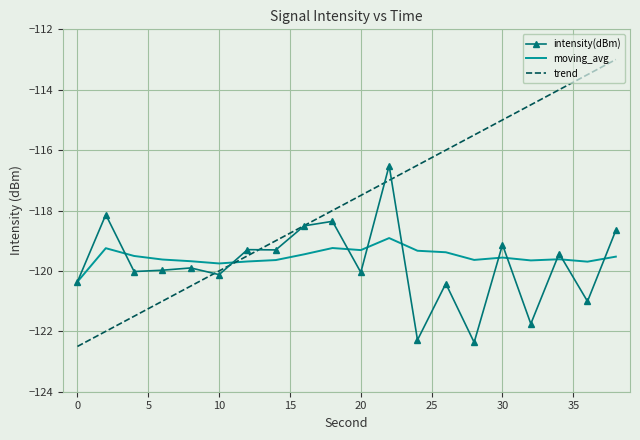

Which series has the widest spread of values?

trend